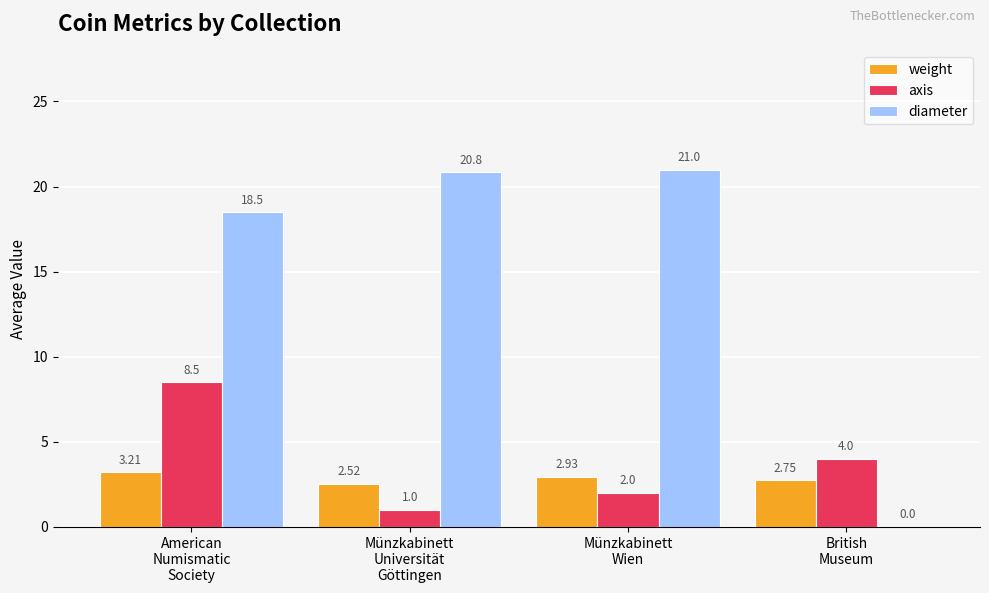

What is the sum of all diameter values?

60.3